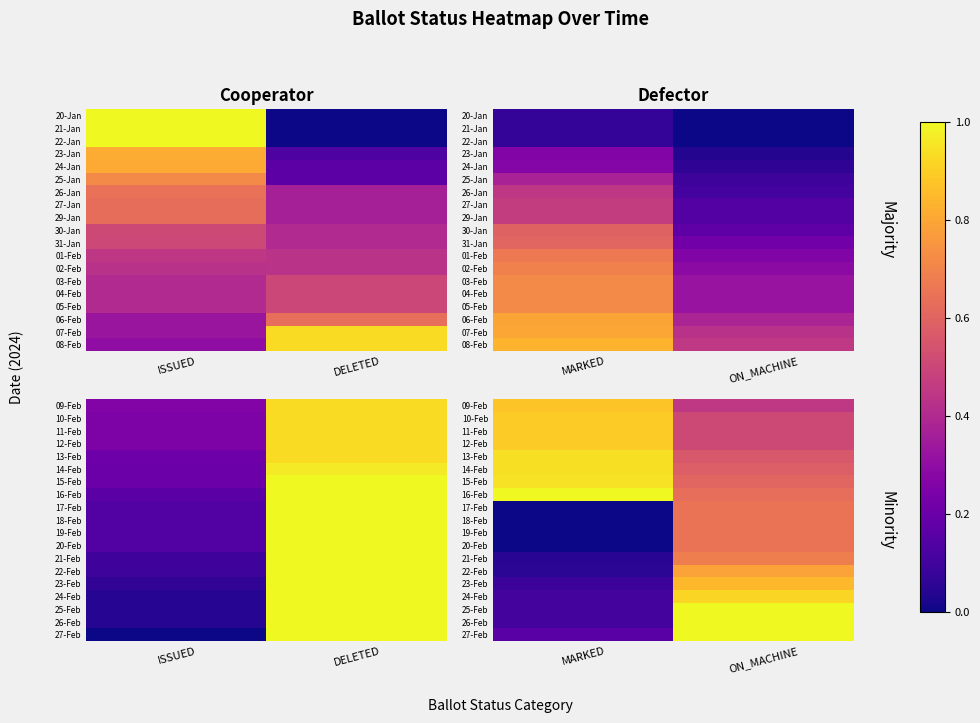

Which category has the highest value across all series?

MARKED